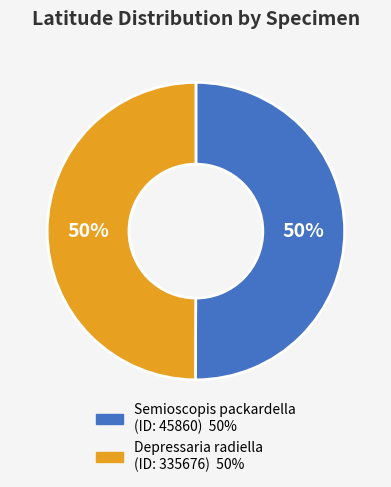

To the nearest percent, what is the average slice percentage?

50%